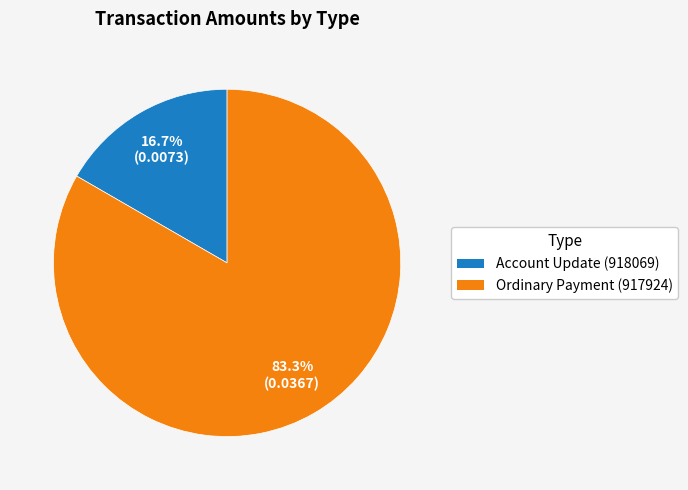

The Ordinary Payment (917924) slice represents 83% of the pie. True or false?

True